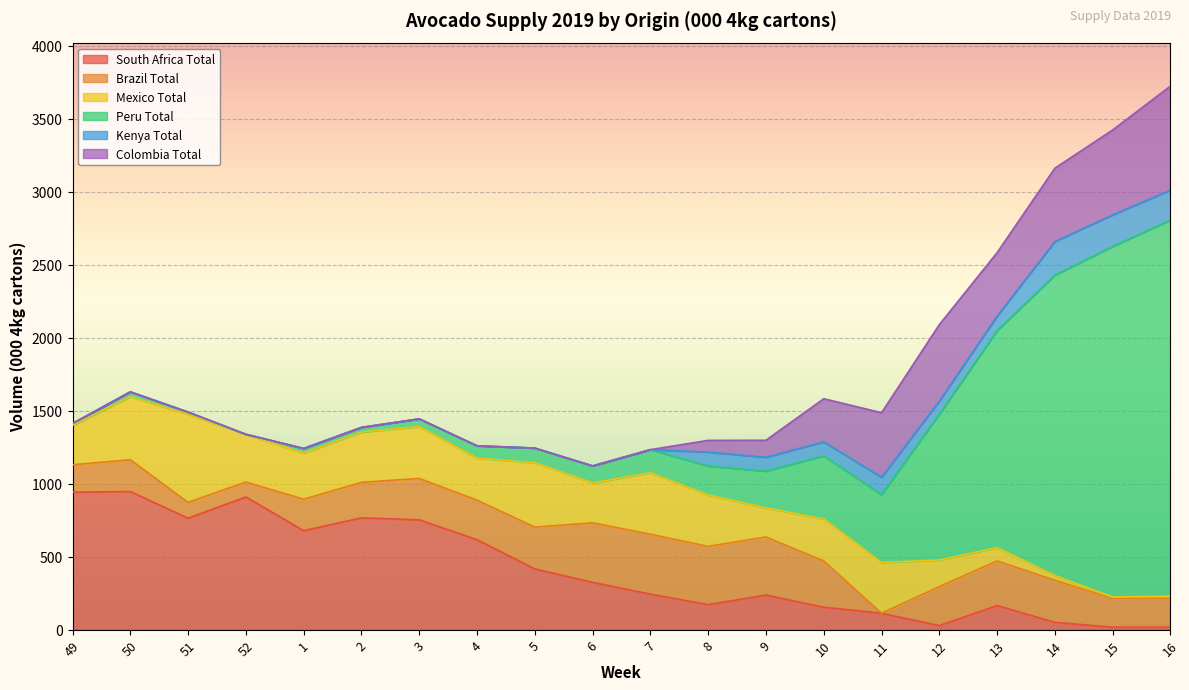

At which category does the chart reach its peak across all series?

16